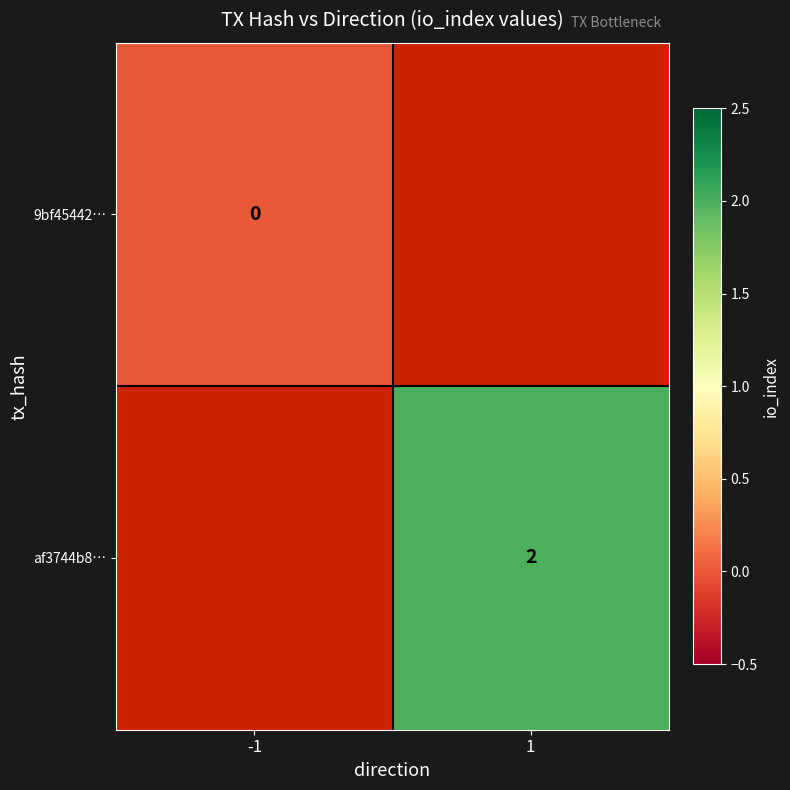

The af3744b8… series shows 2 at 1. True or false?

True